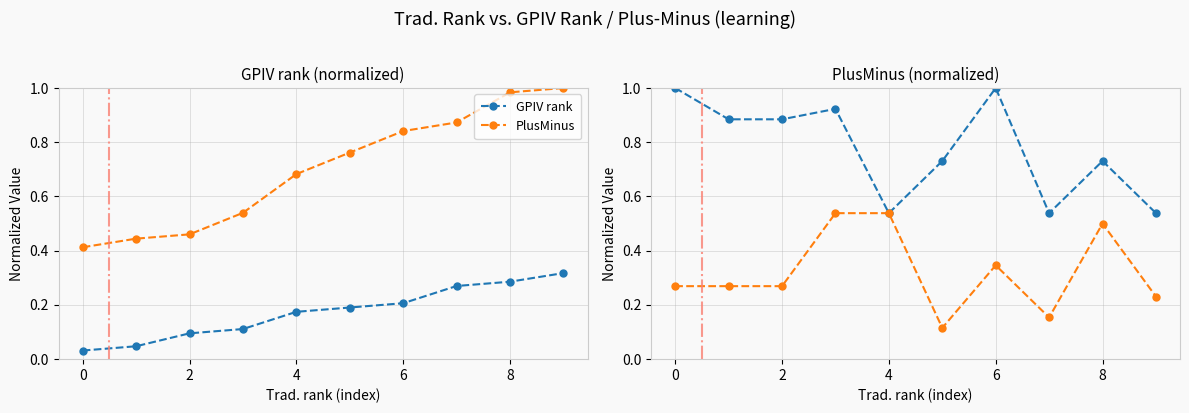

In PlusMinus series, how many points are higher than both neighbors (excluding endpoints)?

2